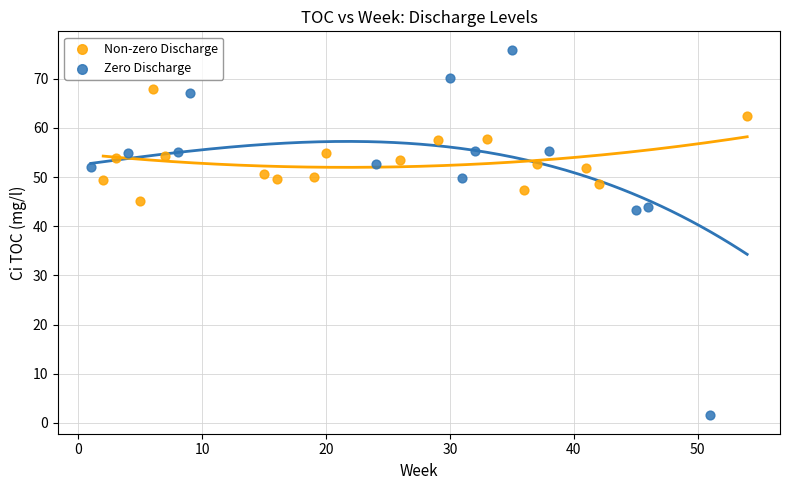

Which series contains the lowest Y value?

Zero Discharge